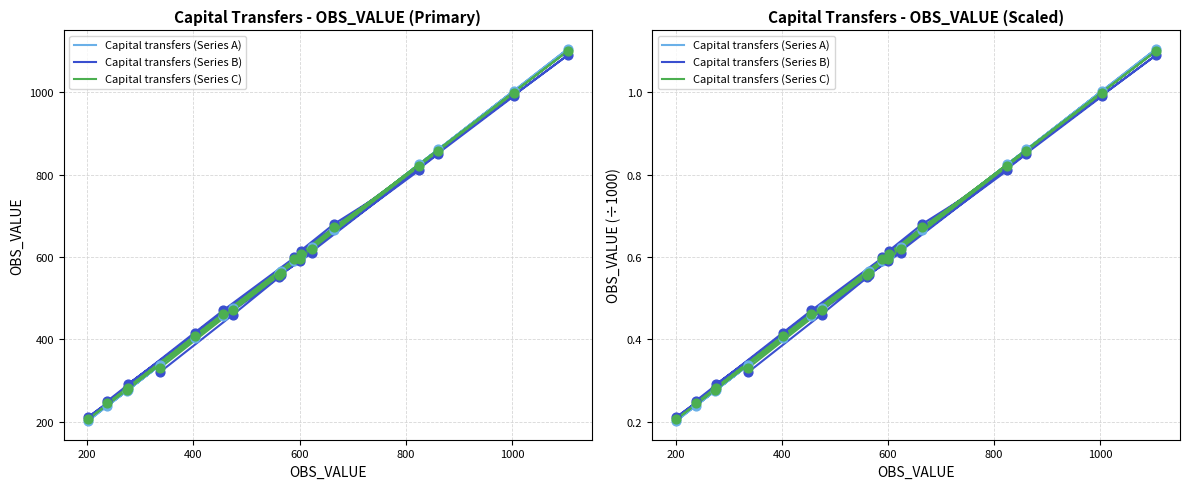

Is the value of Capital transfers (Series B) at 12 greater than the value of Capital transfers (Series C) at 200?

No